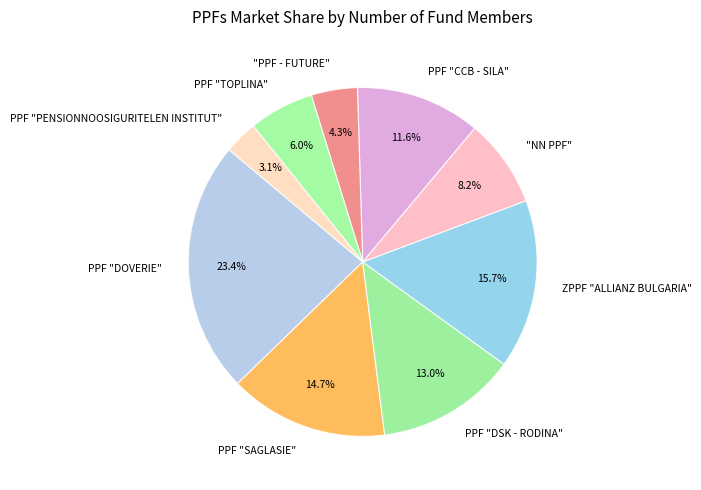

Does PPF "DOVERIE" account for over 50% of the chart?

No